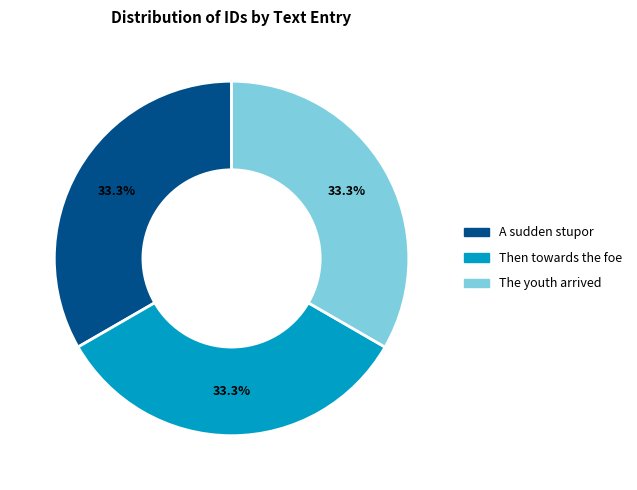

Does any single category account for the majority?

No